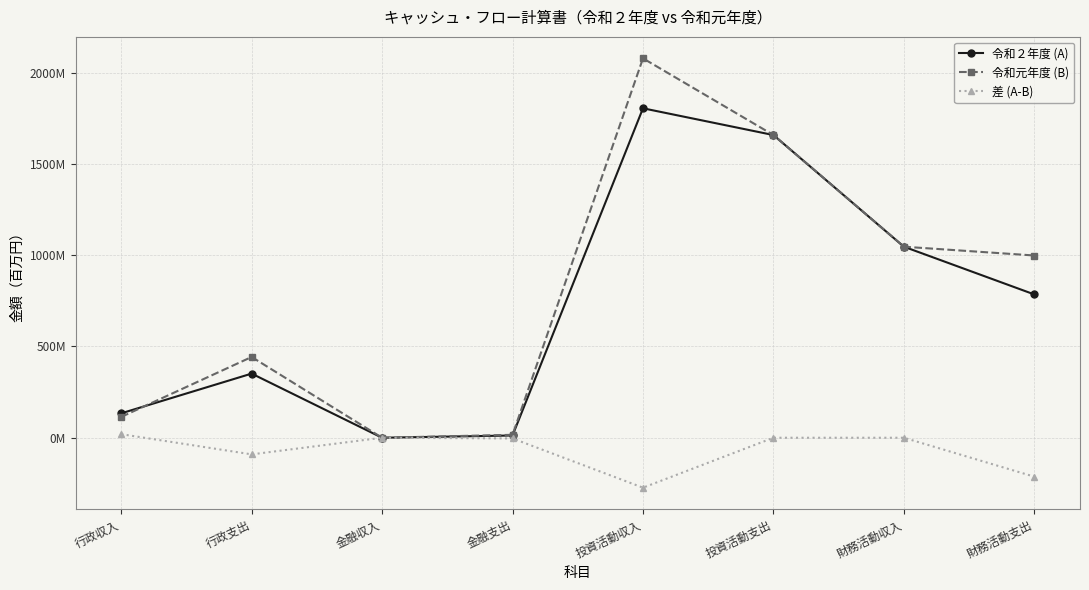

True or false: 令和元年度 (B) has a value of 1658250000 at 投資活動支出.

True